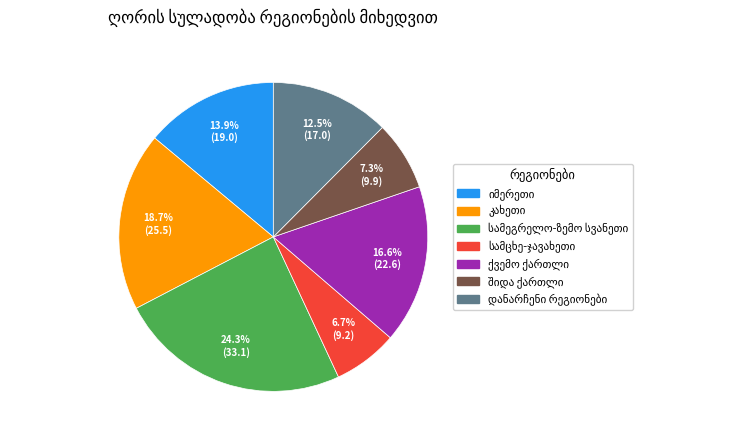

Does any single category account for the majority?

No